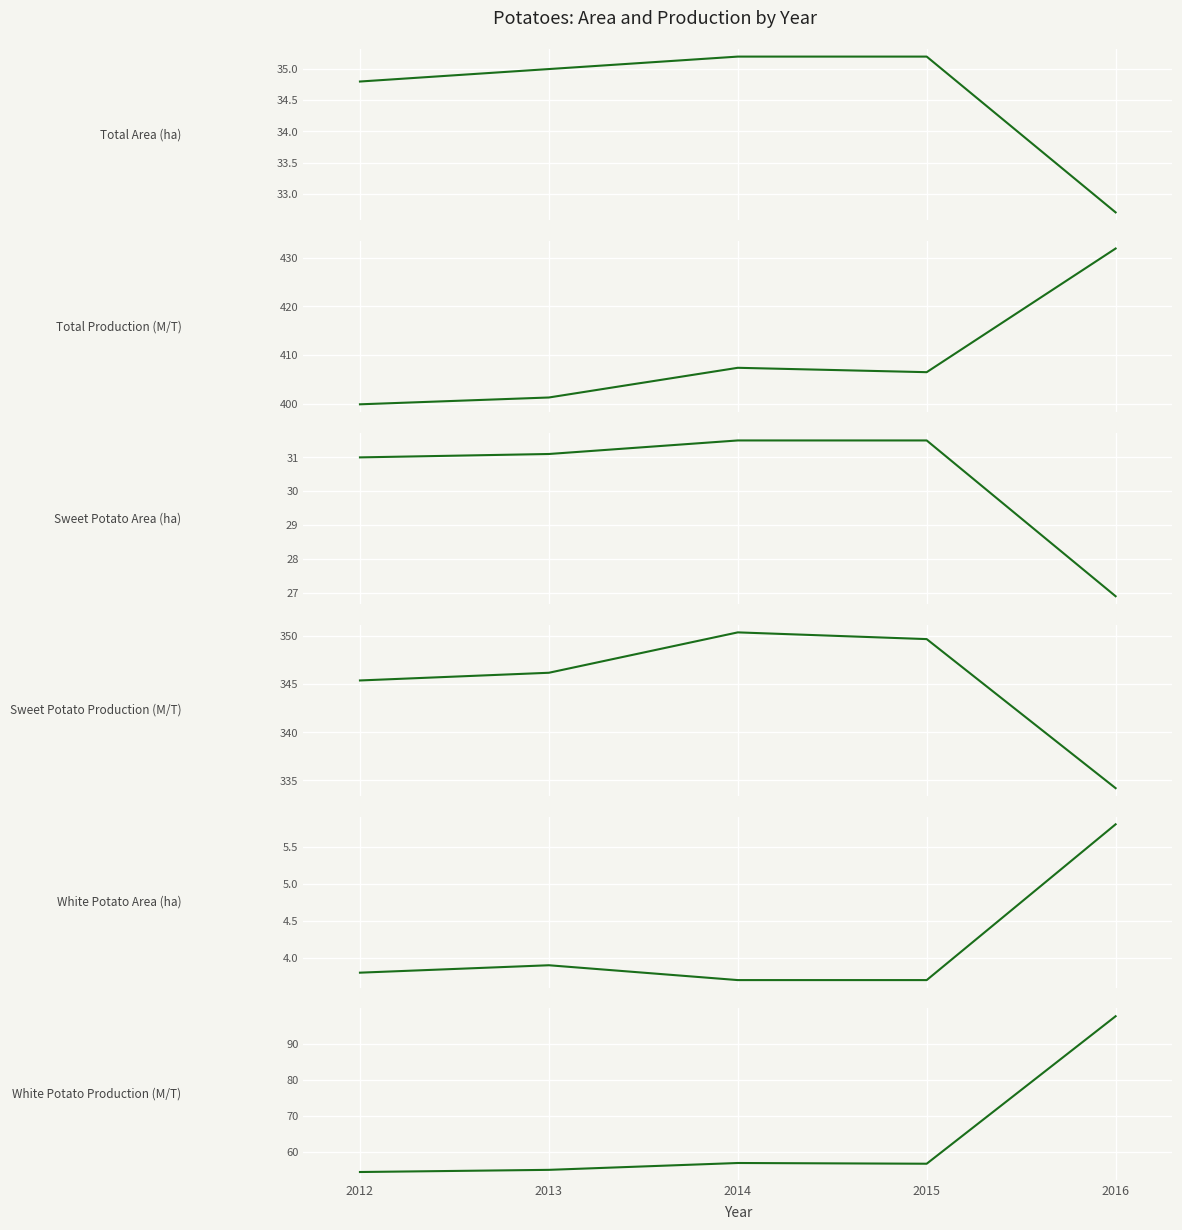

How many lines are shown in the chart?

6